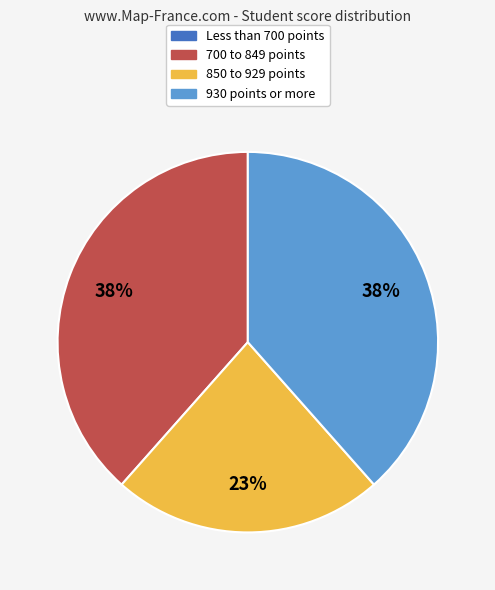

Does any single category account for the majority?

No